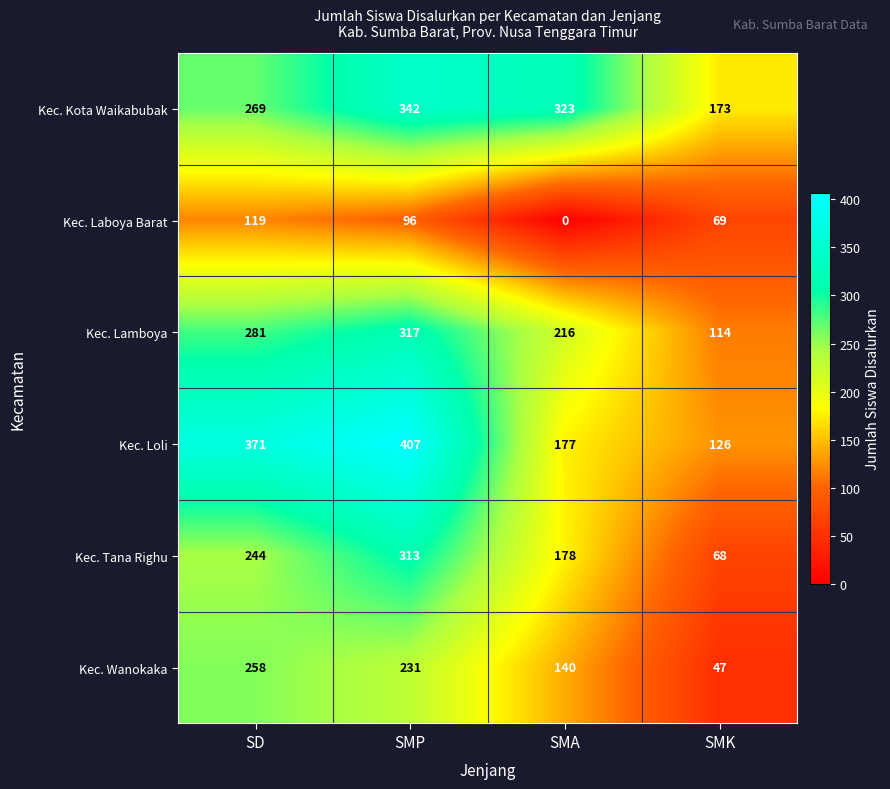

What is the greatest value displayed?

407